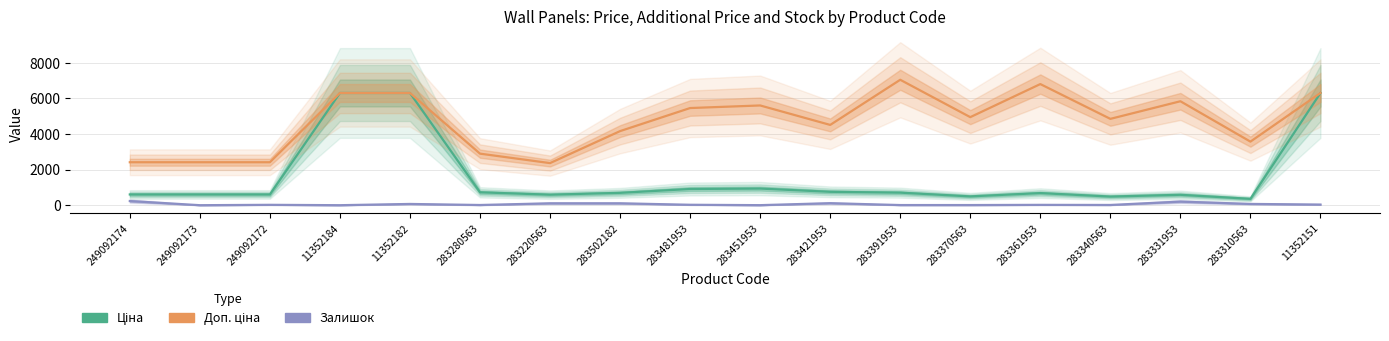

Rank the series by their average value, from lowest to highest.

Залишок, Ціна, Доп. ціна